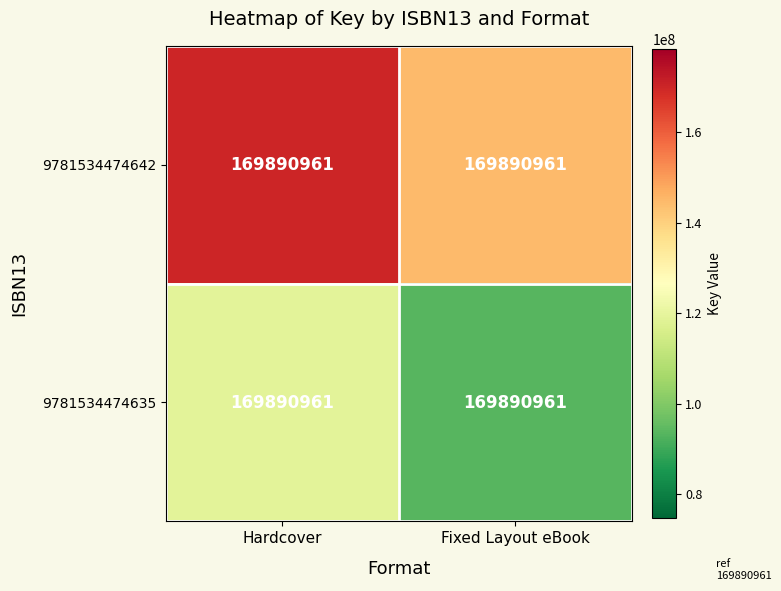

Reading right to left, extract all data points from this chart.

9781534474642: Fixed Layout eBook=169890961.0	Hardcover=169890961.0
9781534474635: Fixed Layout eBook=169890961.0	Hardcover=169890961.0